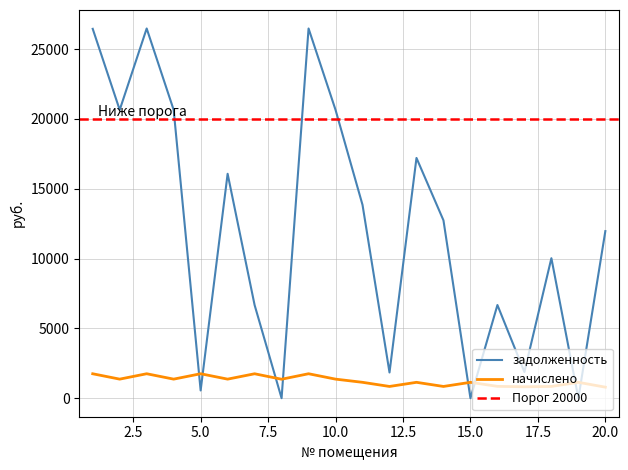

How many intersections are there between задолженность and начислено?

8